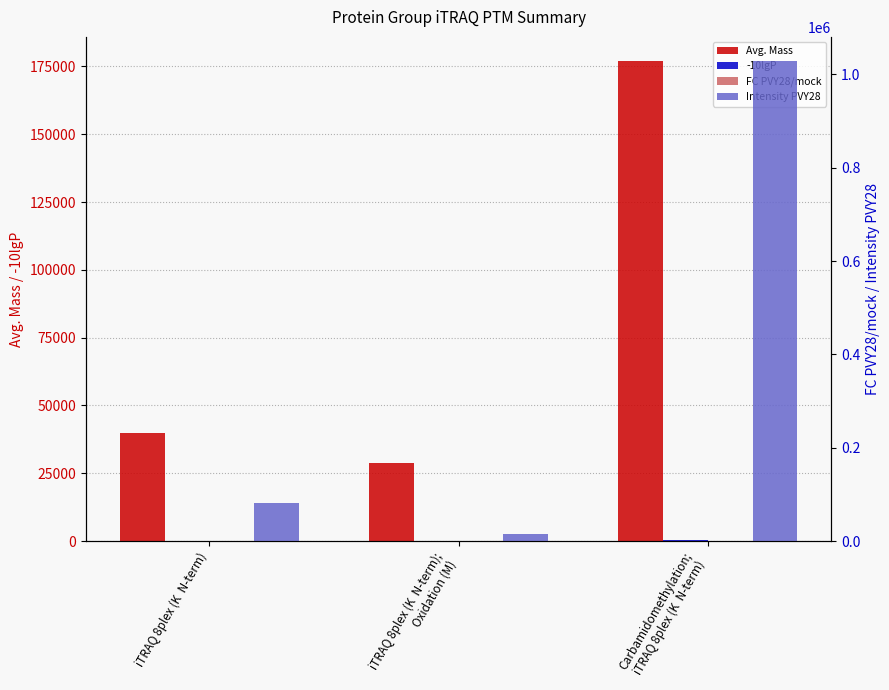

What position from the left is iTRAQ 8plex (K  N-term);
Oxidation (M)?

2